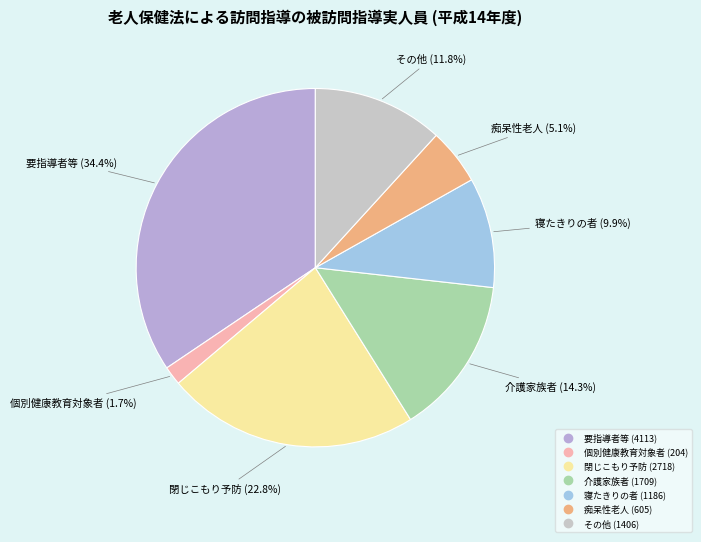

Approximately how many times larger is the value at 寝たきりの者 compared to 個別健康教育対象者?

5.8